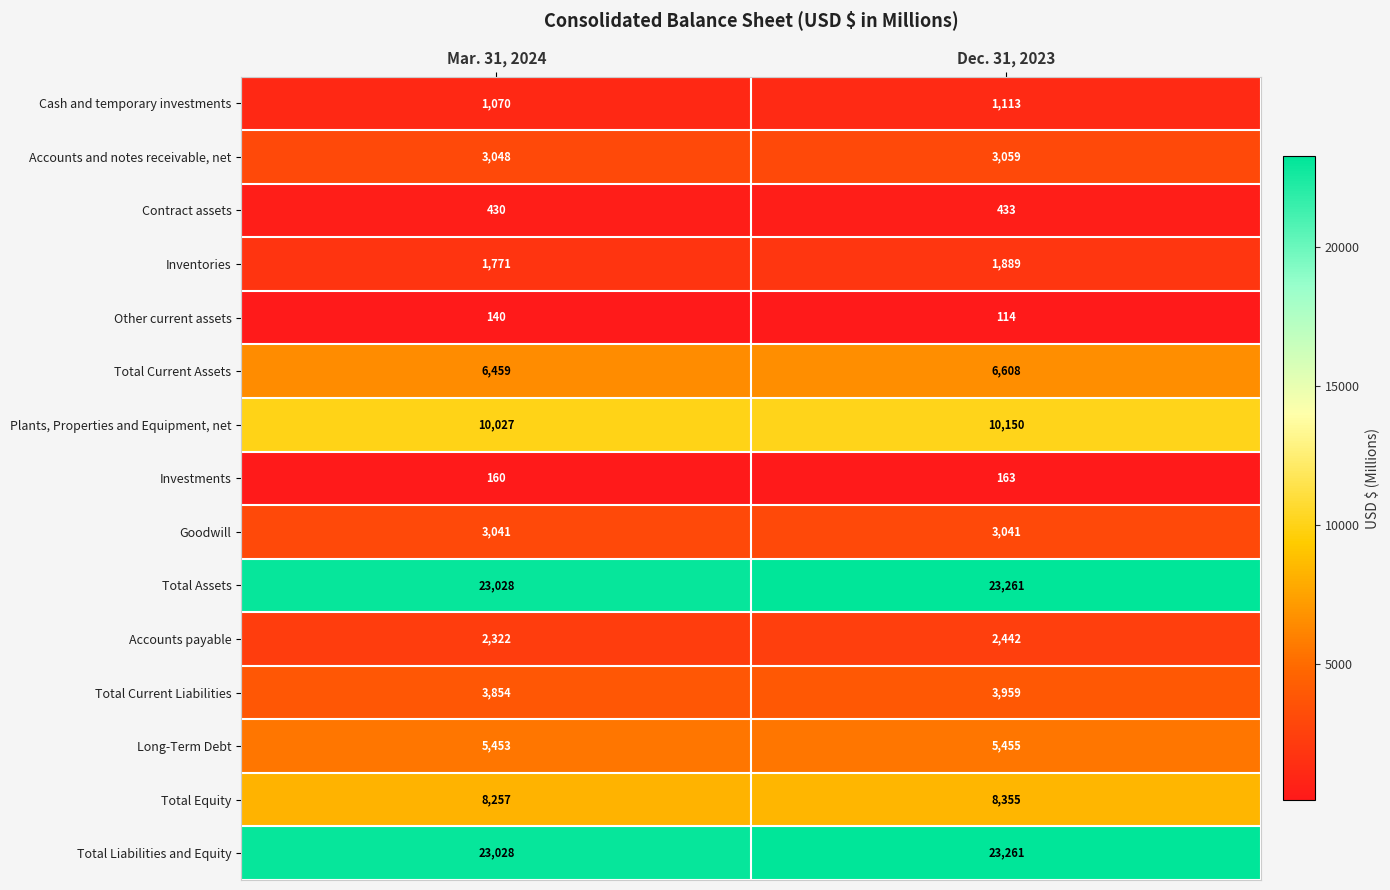

Reading left to right, extract all data points from this chart.

Cash and temporary investments: Mar. 31, 2024=1070	Dec. 31, 2023=1113
Accounts and notes receivable, net: Mar. 31, 2024=3048	Dec. 31, 2023=3059
Contract assets: Mar. 31, 2024=430	Dec. 31, 2023=433
Inventories: Mar. 31, 2024=1771	Dec. 31, 2023=1889
Other current assets: Mar. 31, 2024=140	Dec. 31, 2023=114
Total Current Assets: Mar. 31, 2024=6459	Dec. 31, 2023=6608
Plants, Properties and Equipment, net: Mar. 31, 2024=10027	Dec. 31, 2023=10150
Investments: Mar. 31, 2024=160	Dec. 31, 2023=163
Goodwill: Mar. 31, 2024=3041	Dec. 31, 2023=3041
Total Assets: Mar. 31, 2024=23028	Dec. 31, 2023=23261
Accounts payable: Mar. 31, 2024=2322	Dec. 31, 2023=2442
Total Current Liabilities: Mar. 31, 2024=3854	Dec. 31, 2023=3959
Long-Term Debt: Mar. 31, 2024=5453	Dec. 31, 2023=5455
Total Equity: Mar. 31, 2024=8257	Dec. 31, 2023=8355
Total Liabilities and Equity: Mar. 31, 2024=23028	Dec. 31, 2023=23261